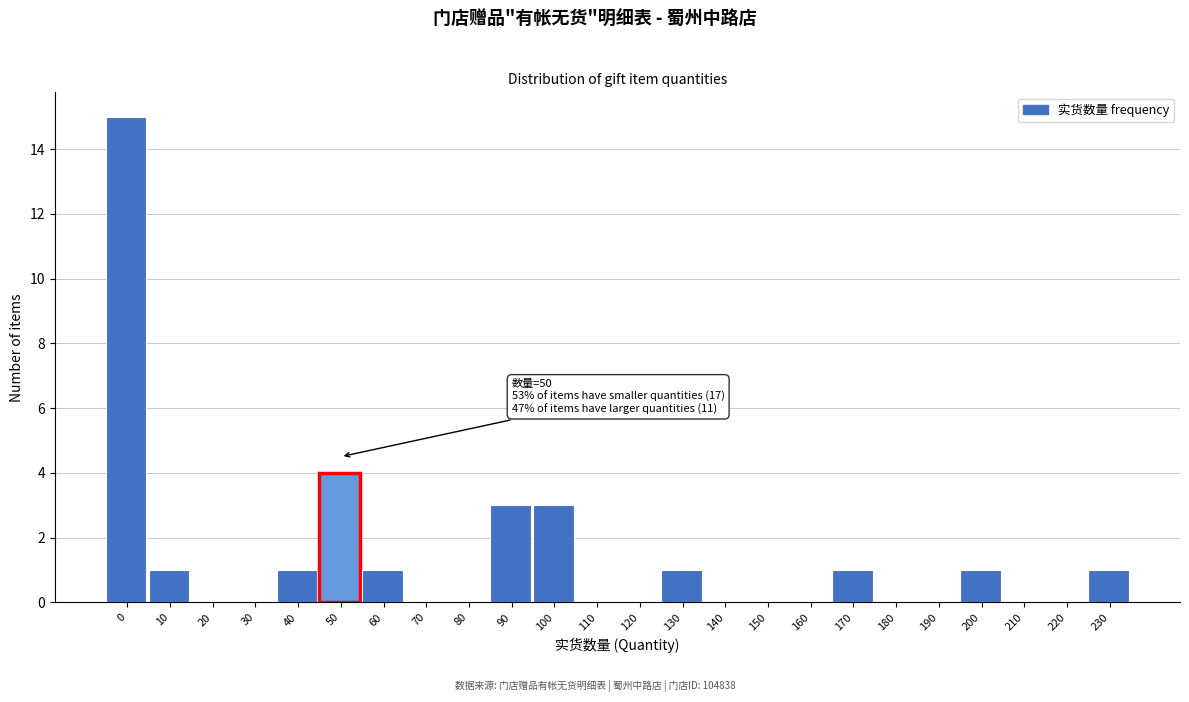

Reading left to right, extract all data points from this chart.

0=15	10=1	20=0	30=0	40=1	50=4	60=1	70=0	80=0	90=3	100=3	110=0	120=0	130=1	140=0	150=0	160=0	170=1	180=0	190=0	200=1	210=0	220=0	230=1